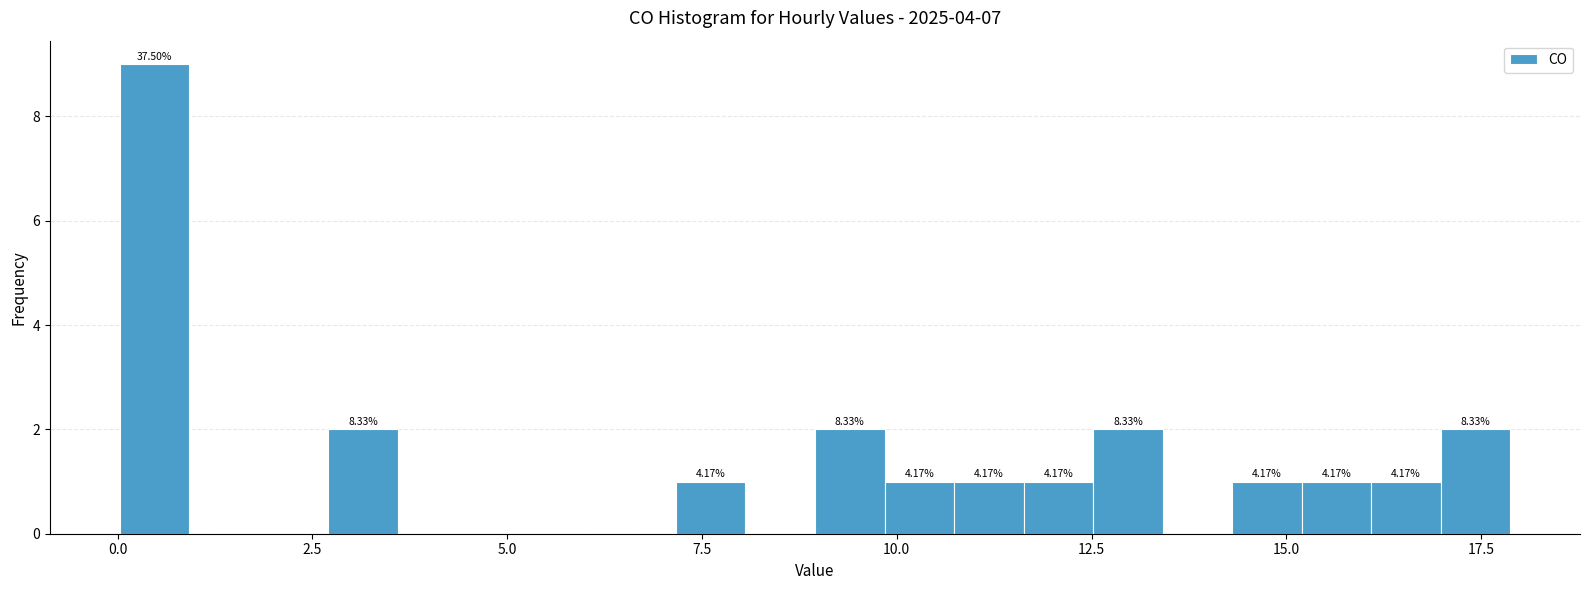

Around what value on the x-axis is the tallest bar? Give the approximate position of its centre, as read against the axis.

0.5